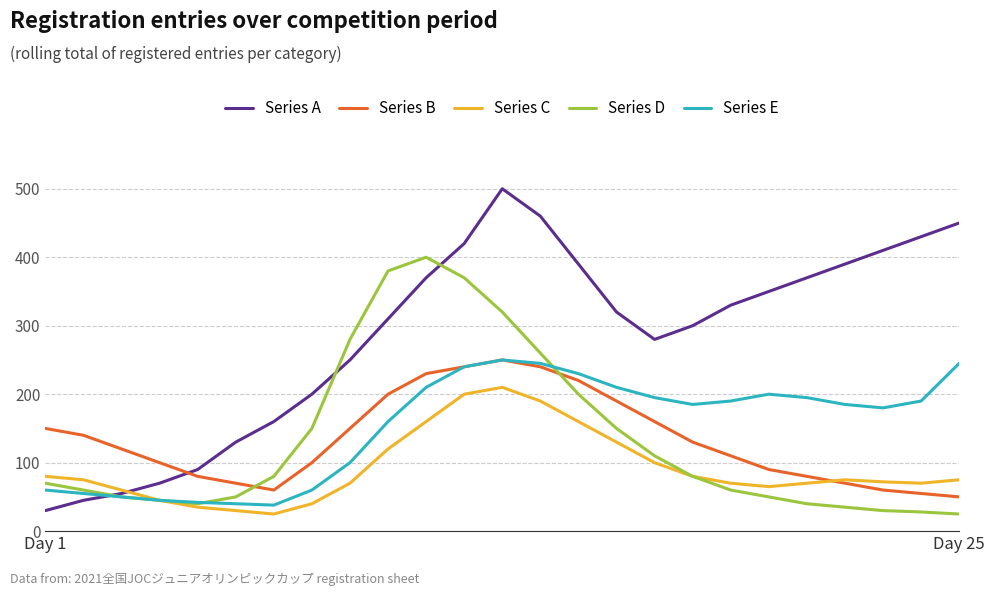

At how many categories does at least one series exceed 472?

1